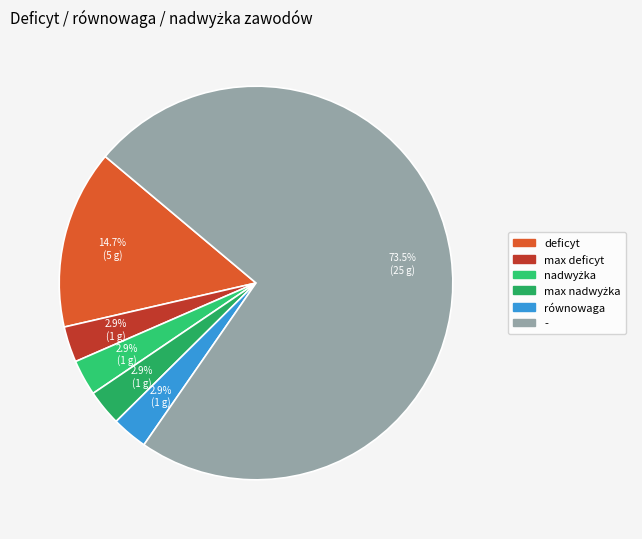

Which category has the biggest portion of the pie?

-